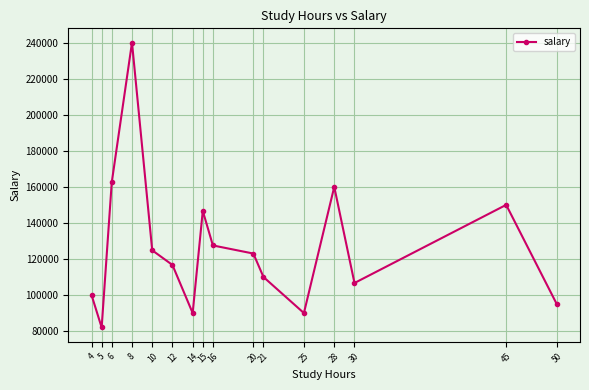

What is the difference between the maximum and minimum values?

158000.0